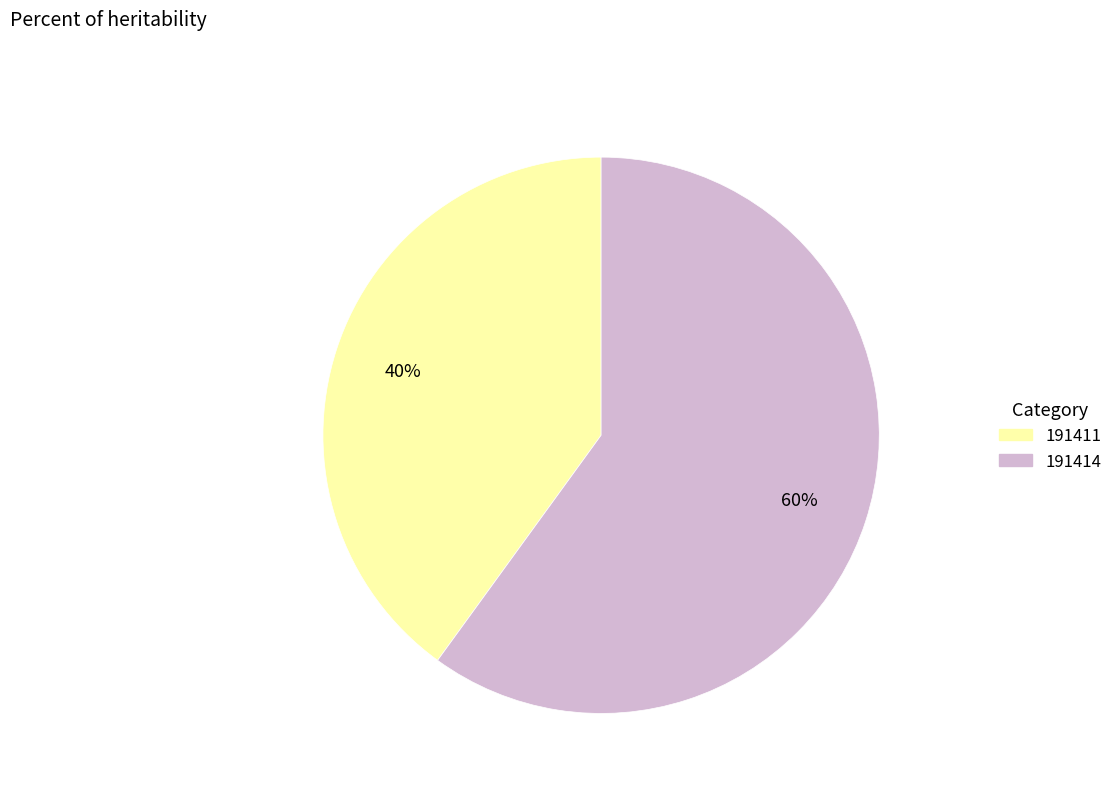

What is the ratio of the value at 191411 to the value at 191414?

0.7